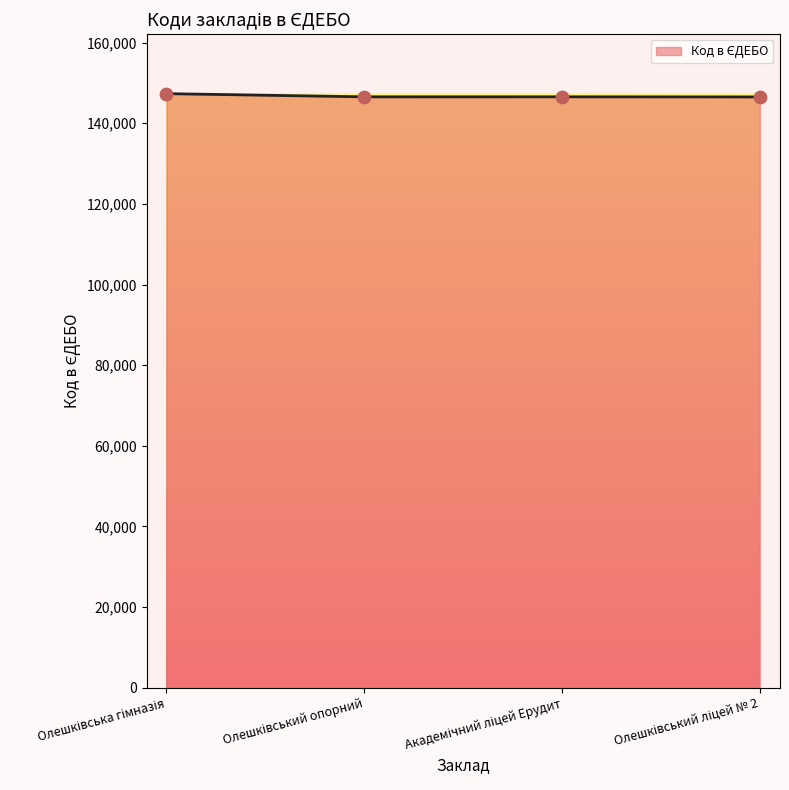

What is the sum of all values?

586966